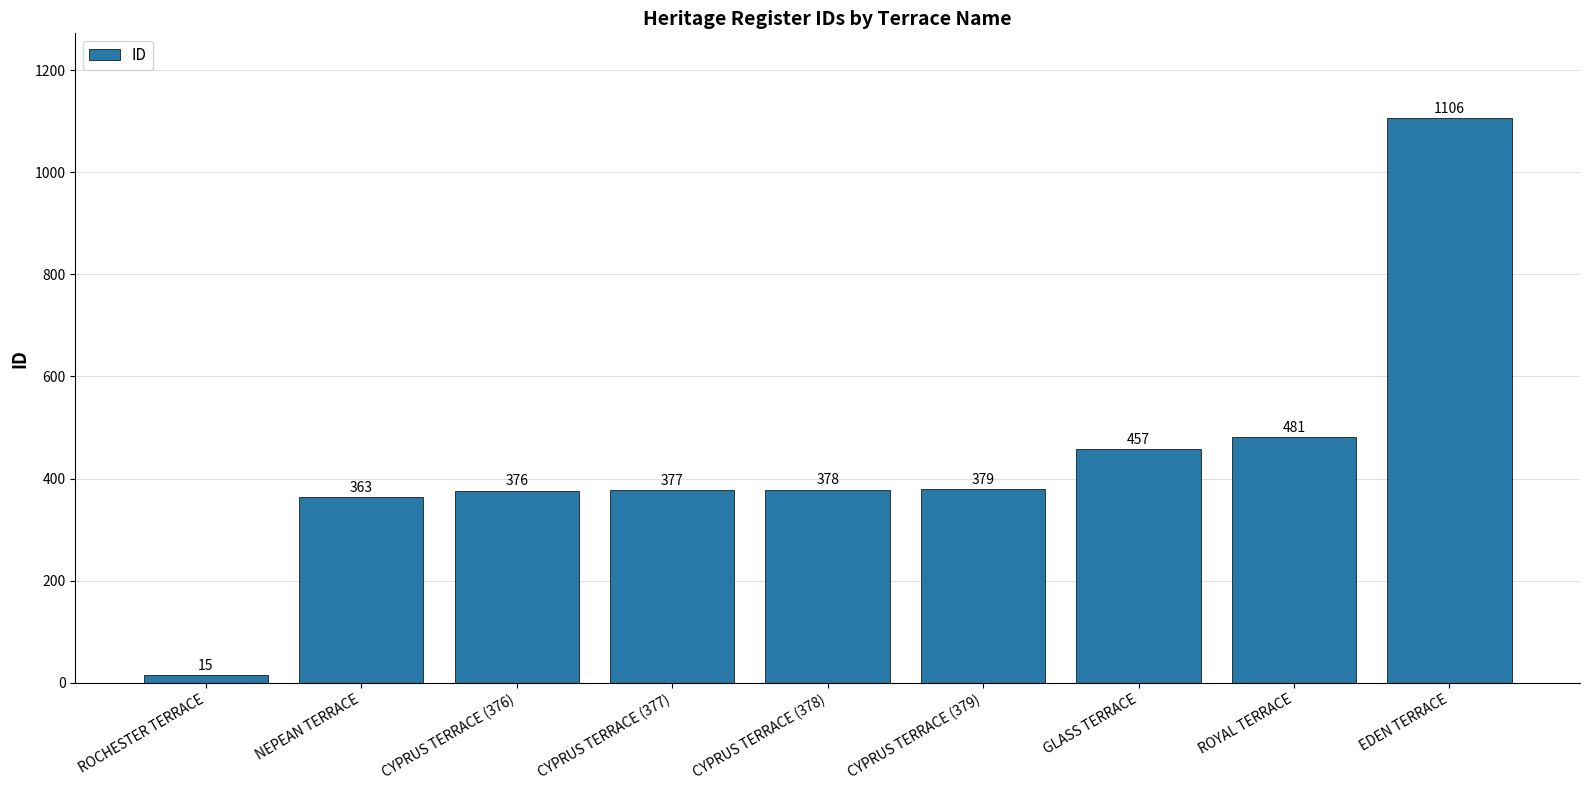

How many bars are there in total?

9